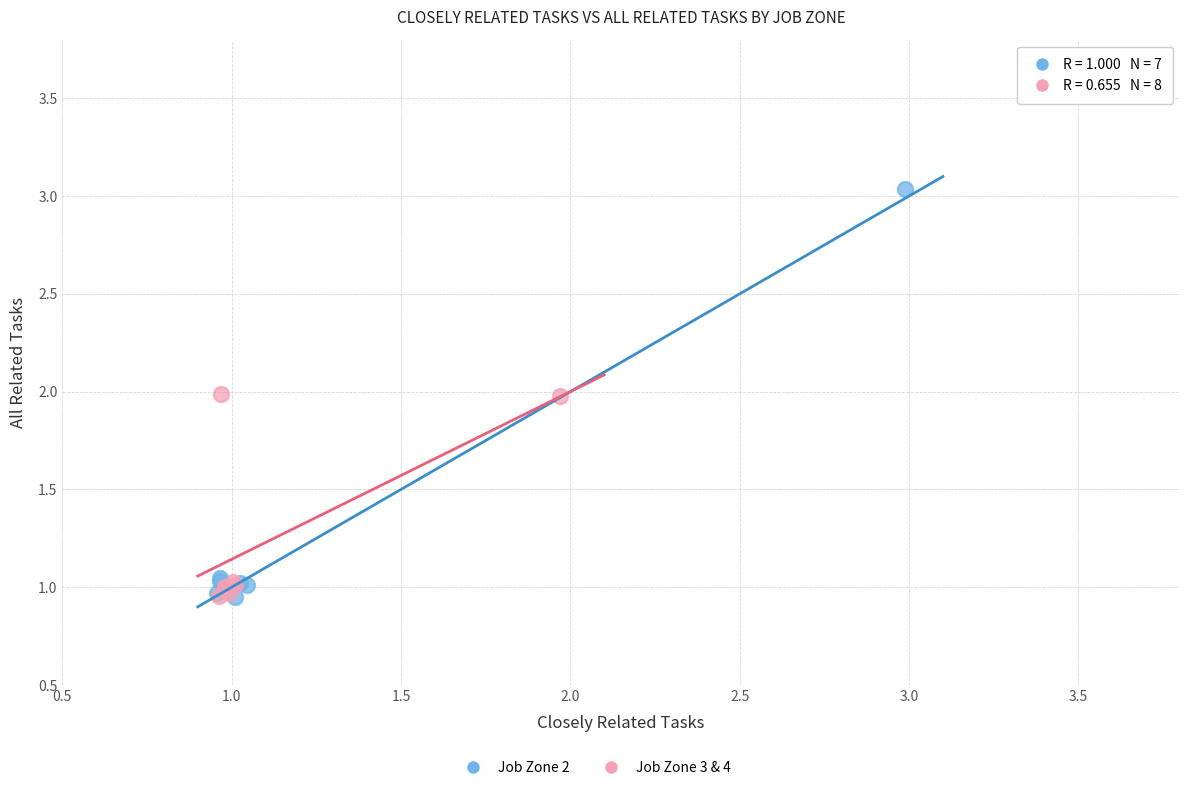

Which series has the widest spread of Y values?

Job Zone 2